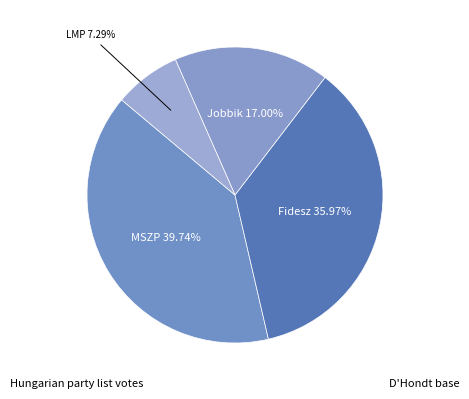

Combined, what portion of the pie is Jobbik and LMP?

24.3%